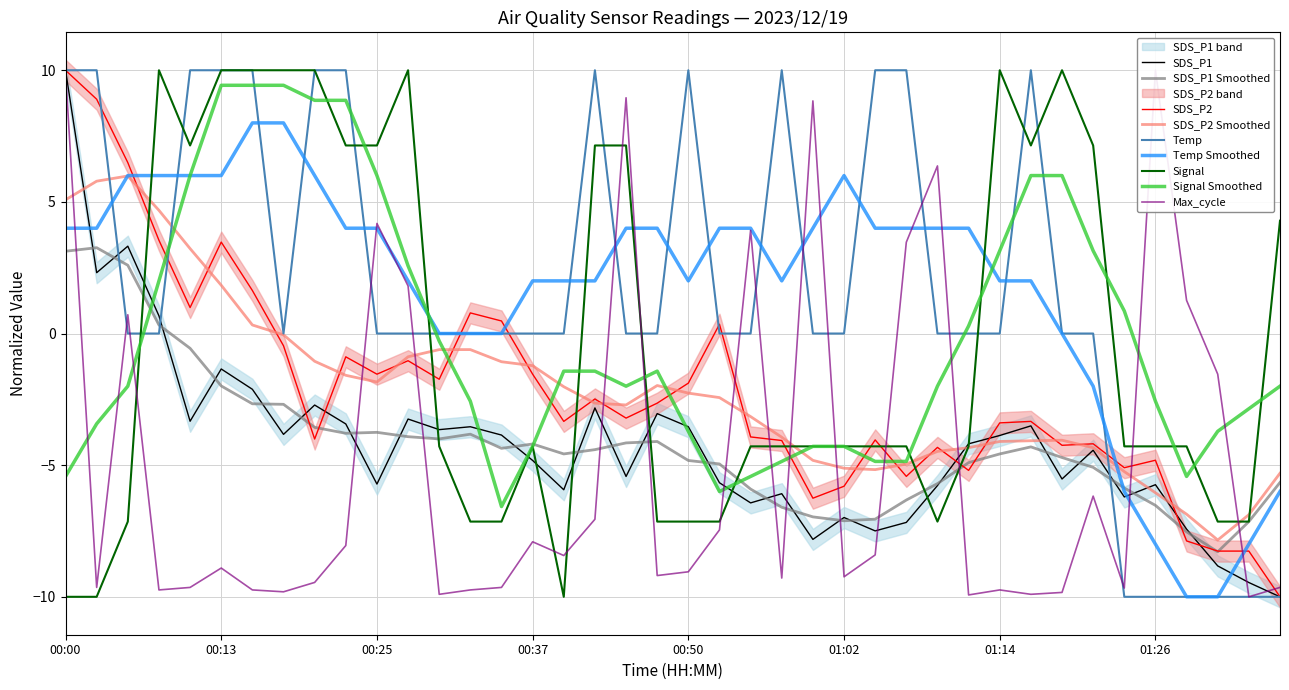

True or false: SDS_P1 has a value of -1.3 at 00:13.

True